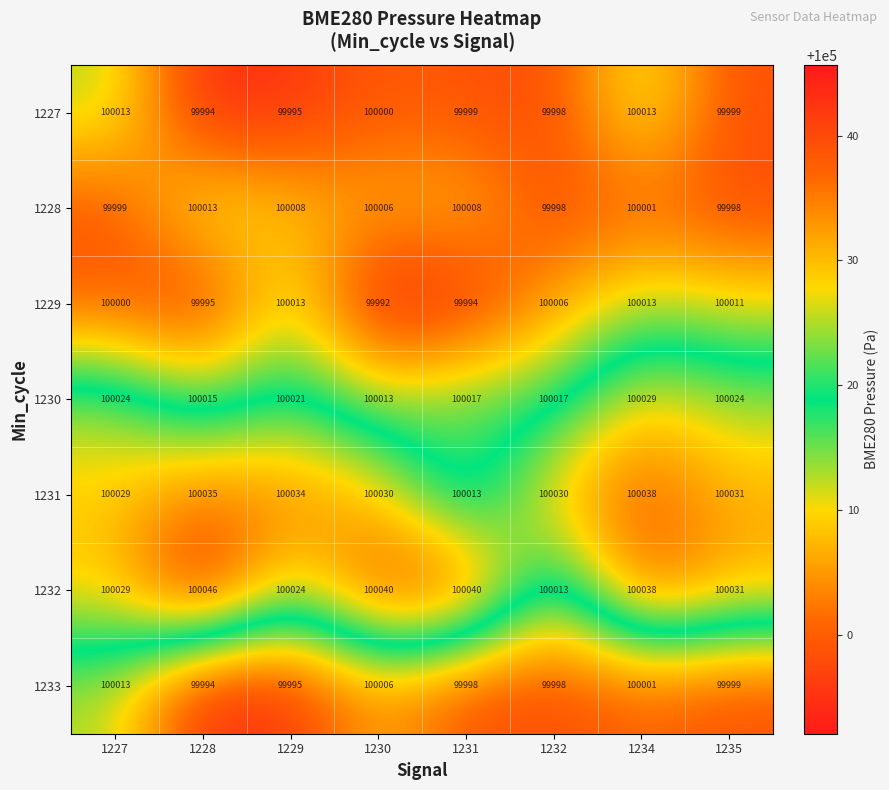

At 1231, list the series in order from largest to smallest.

1232, 1230, 1231, 1228, 1227, 1233, 1229